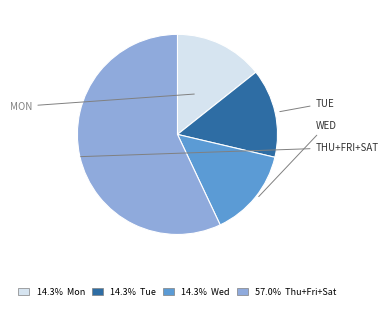

Is there any slice that represents more than half of the pie?

Yes